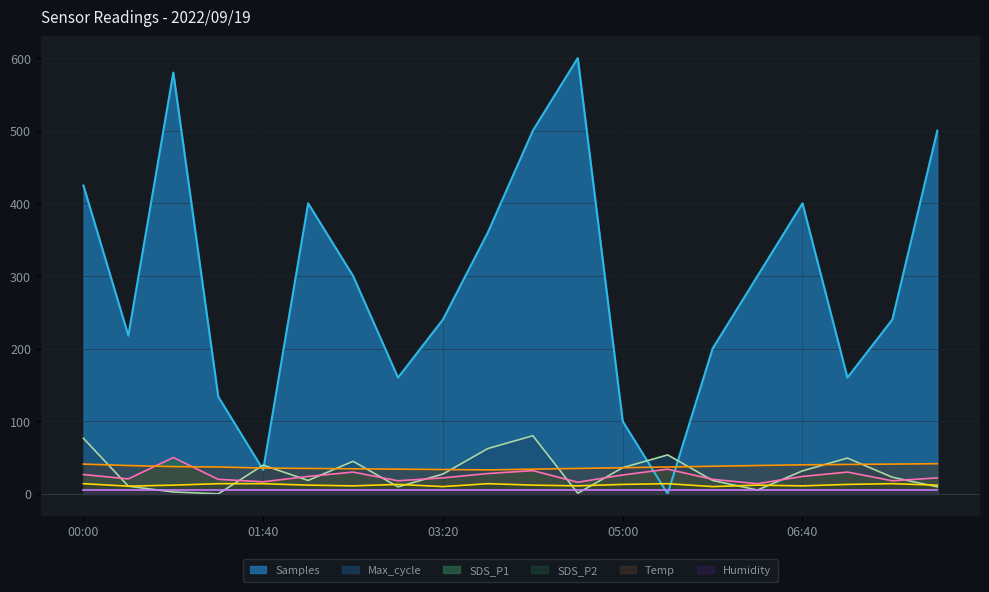

After their last crossing, which series has the higher values: SDS_P1 or Temp?

Temp